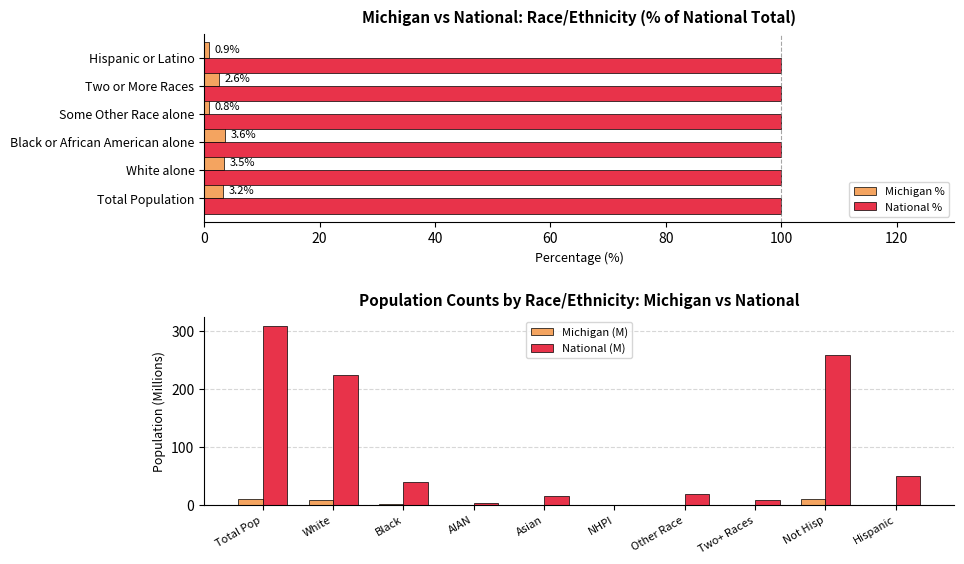

At which label is National (M) closest to 154?

White